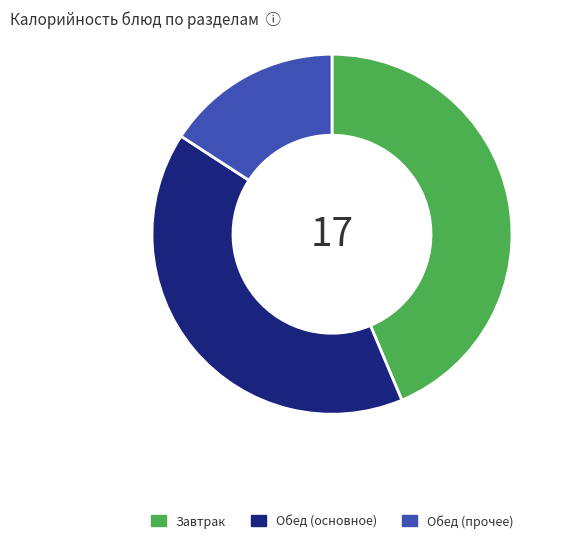

How many segments does this pie chart have?

3